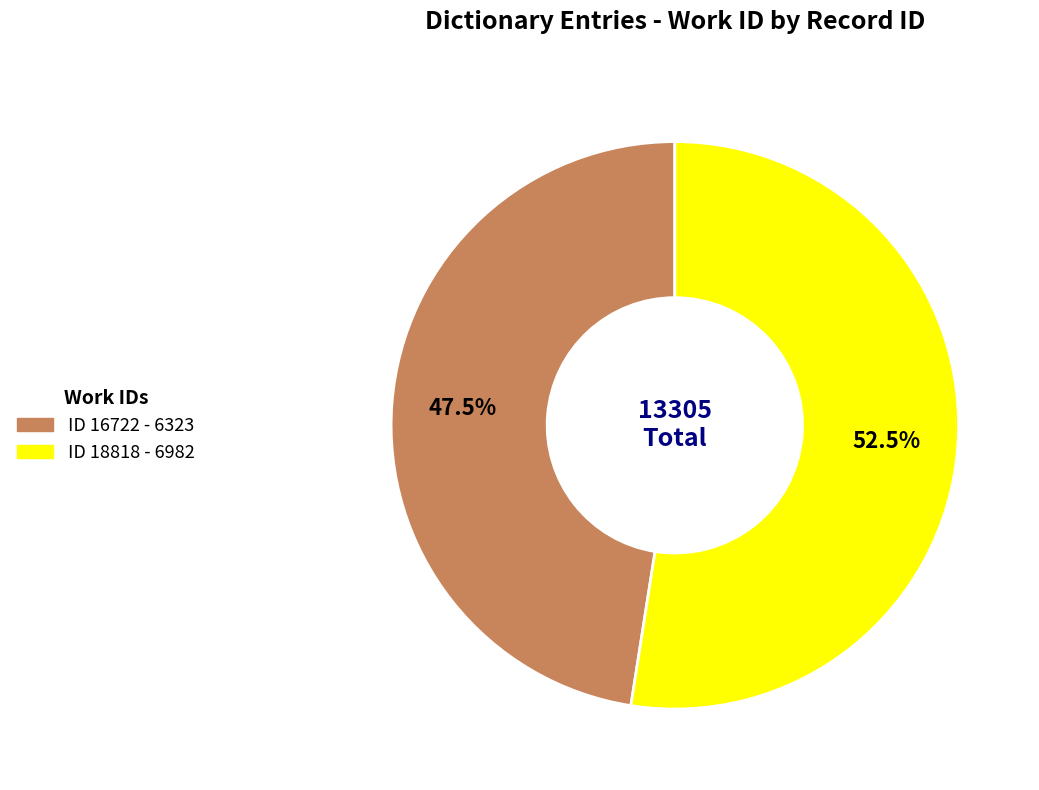

Is there any slice that represents more than half of the pie?

Yes